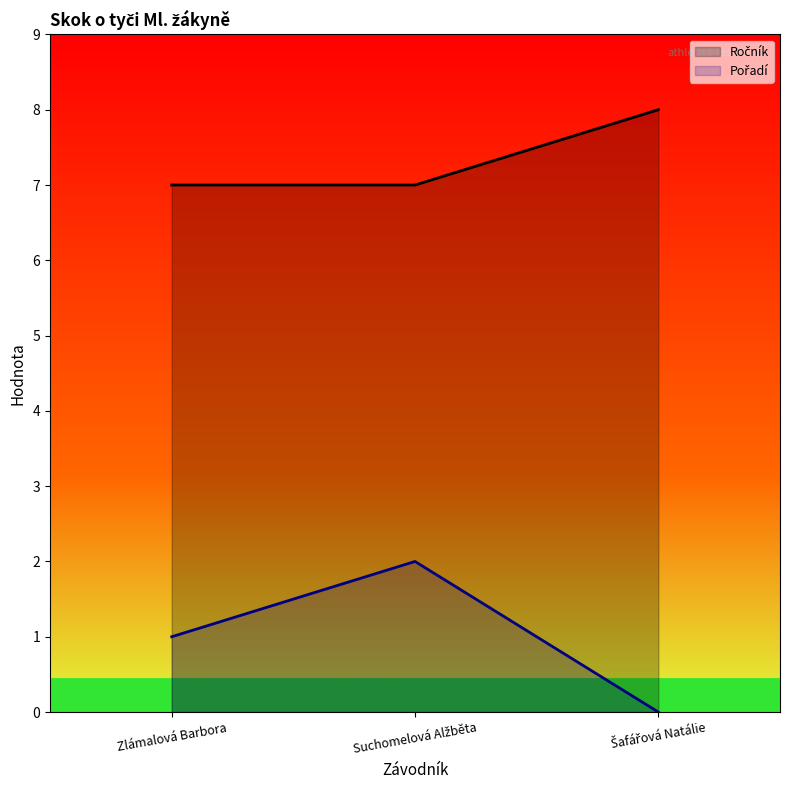

Where does the Pořadí series first go above 1?

Suchomelová Alžběta